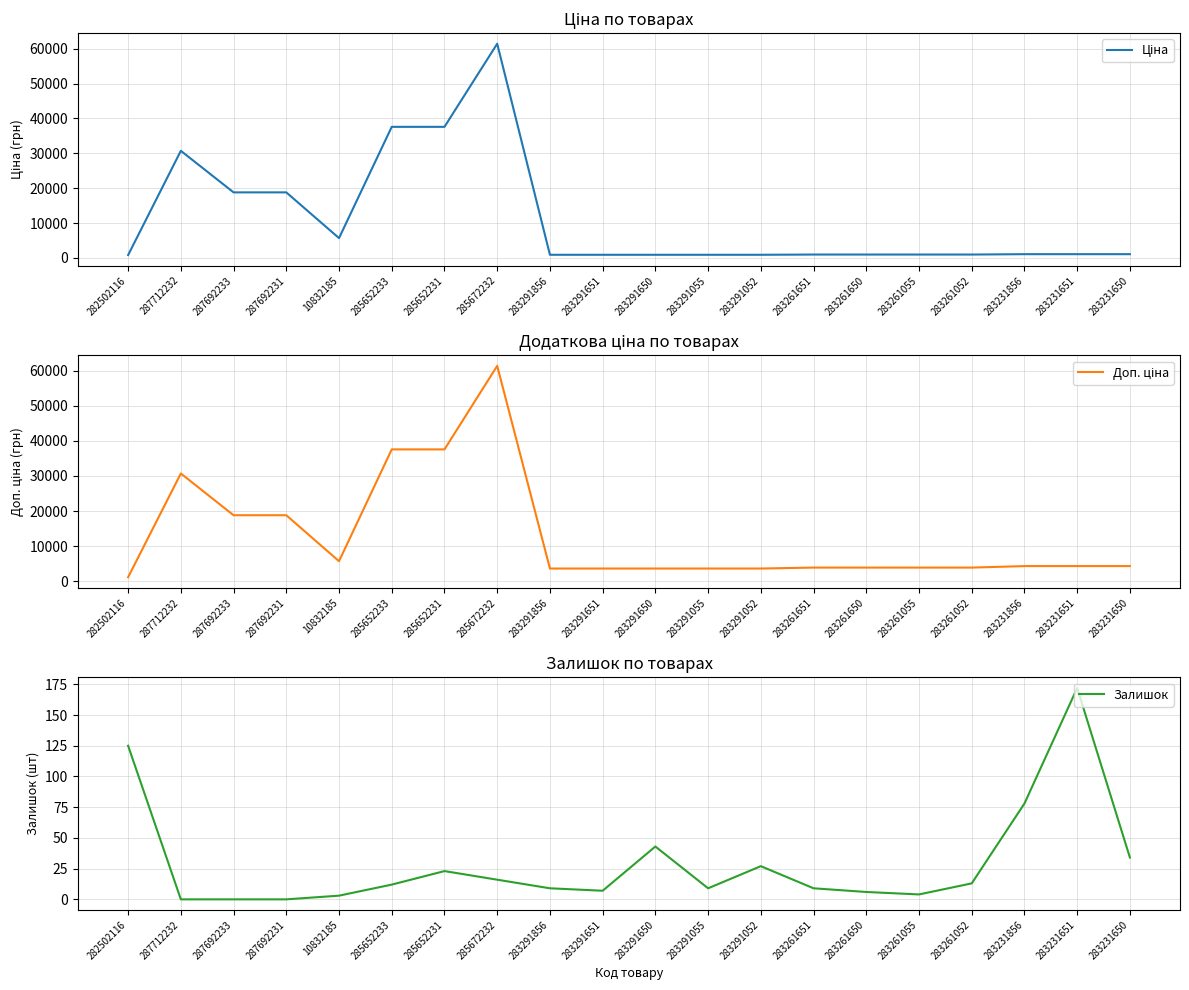

List the labels in order of Доп. ціна value, smallest first.

282502116, 283291856, 283291651, 283291650, 283291055, 283291052, 283261651, 283261650, 283261055, 283261052, 283231856, 283231651, 283231650, 10832185, 287692233, 287692231, 287712232, 285652233, 285652231, 285672232